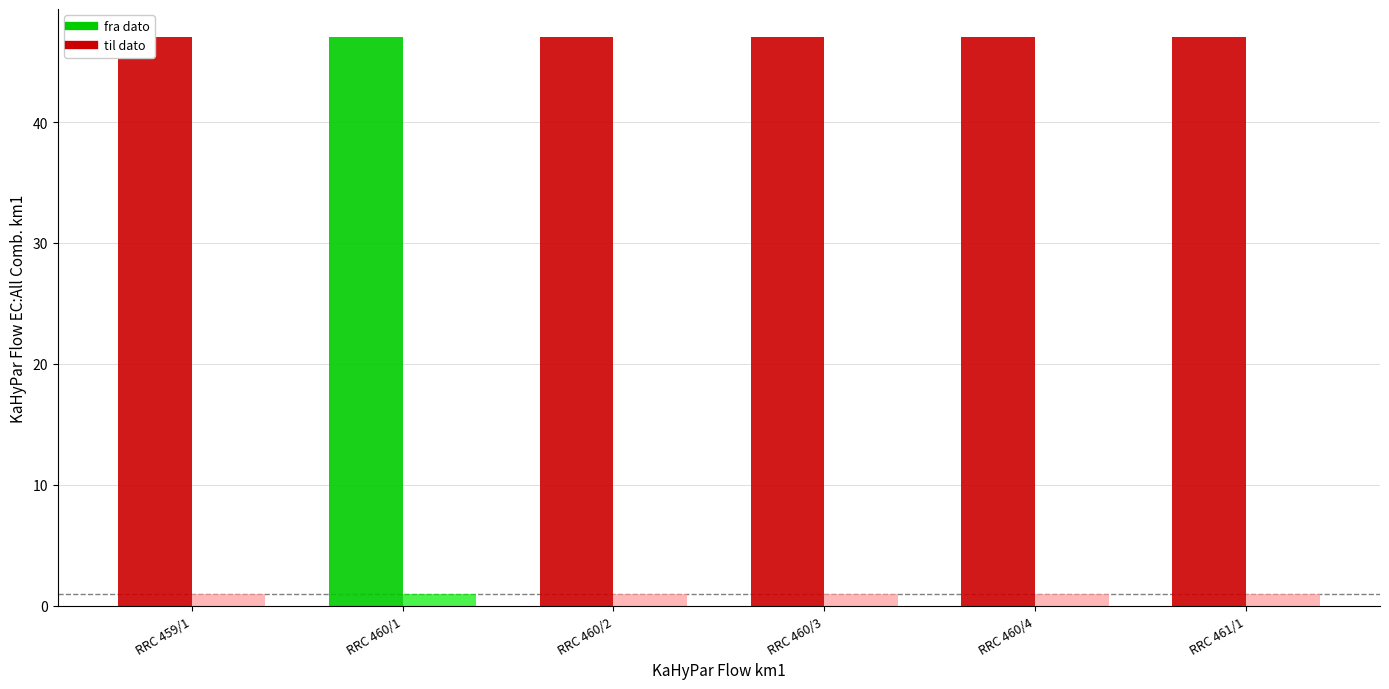

Reading left to right, what are all the values shown in this chart?

fra dato: RRC 459/1=47	RRC 460/1=47	RRC 460/2=47	RRC 460/3=47	RRC 460/4=47	RRC 461/1=47
til dato: RRC 459/1=1	RRC 460/1=1	RRC 460/2=1	RRC 460/3=1	RRC 460/4=1	RRC 461/1=1